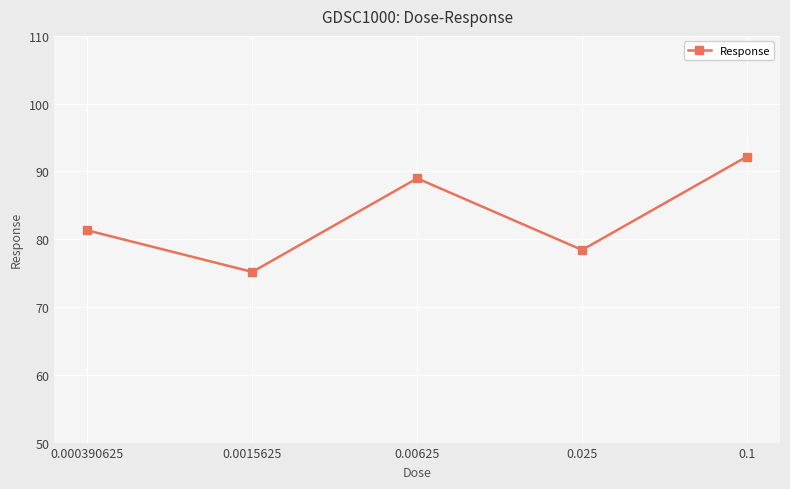

What is the approximate value at 0.000390625?

81.3